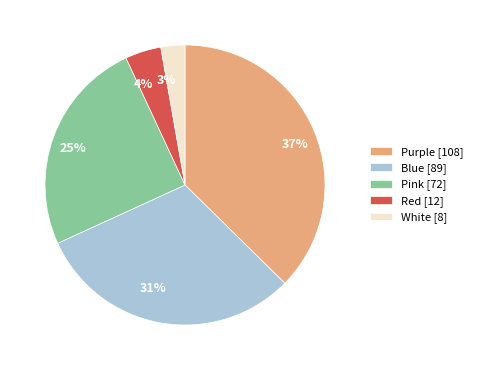

How many segments does this pie chart have?

5